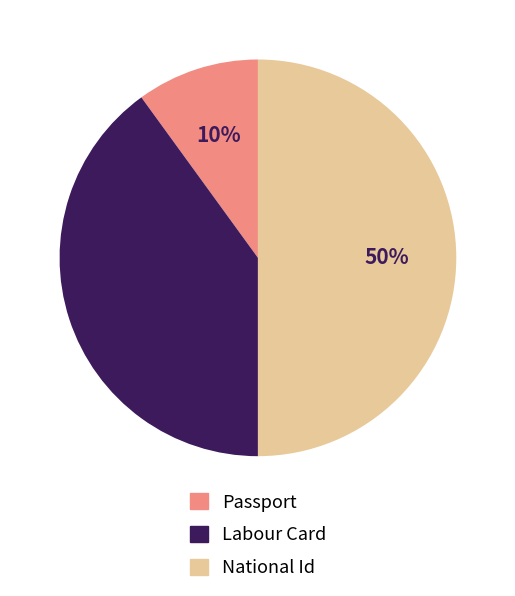

Do Labour Card and National Id together represent more than half of the pie?

Yes